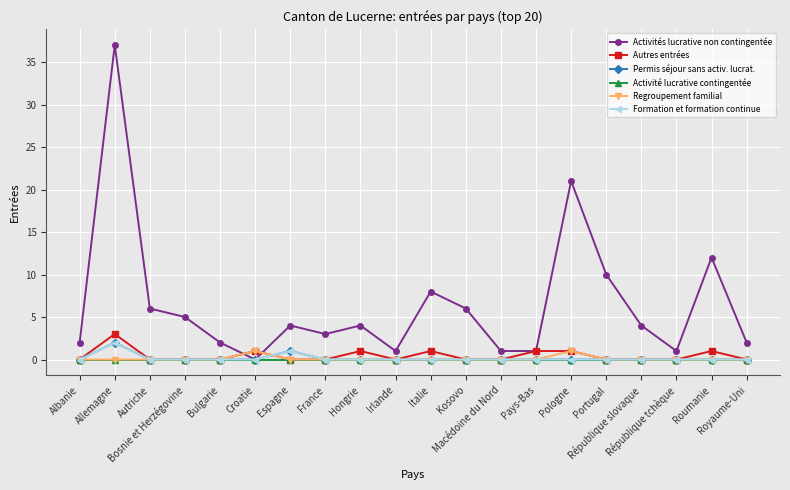

Rank the series at Royaume-Uni from lowest to highest value.

Autres entrées, Permis séjour sans activ. lucrat., Activité lucrative contingentée, Regroupement familial, Formation et formation continue, Activités lucrative non contingentée